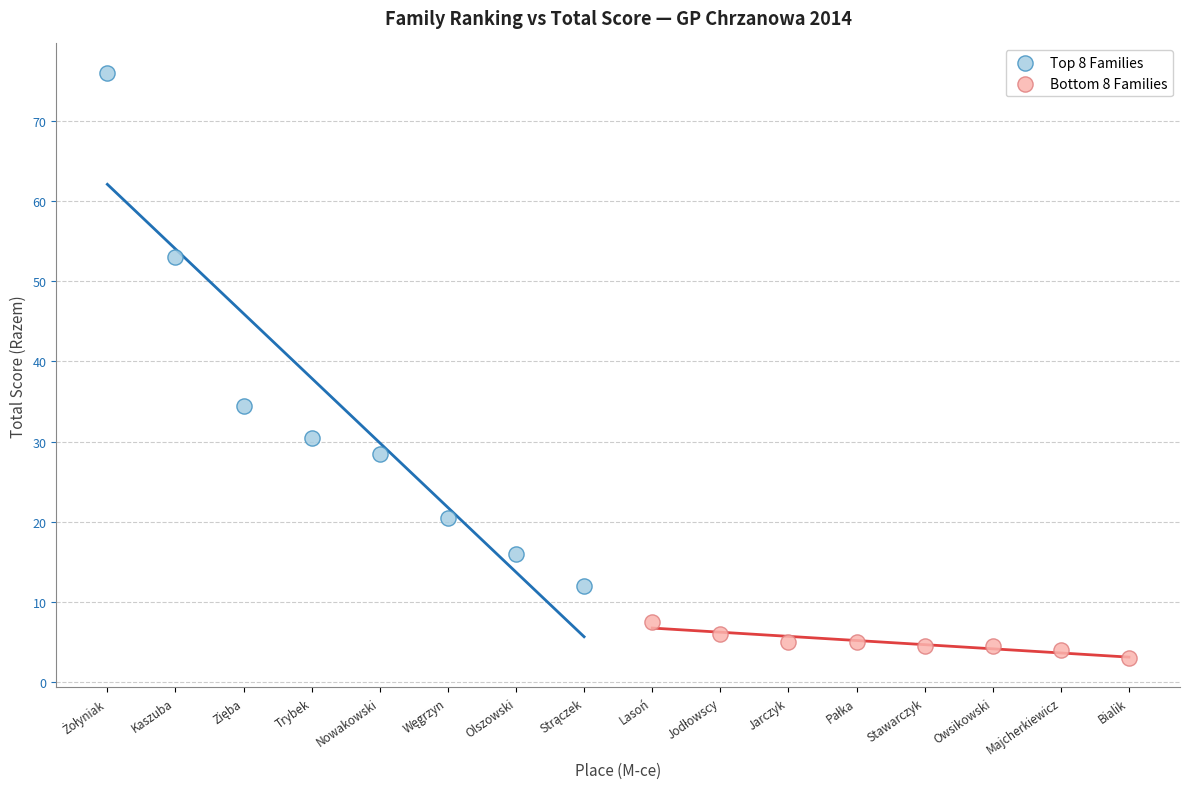

Which series reaches the maximum Y coordinate?

Top 8 Families